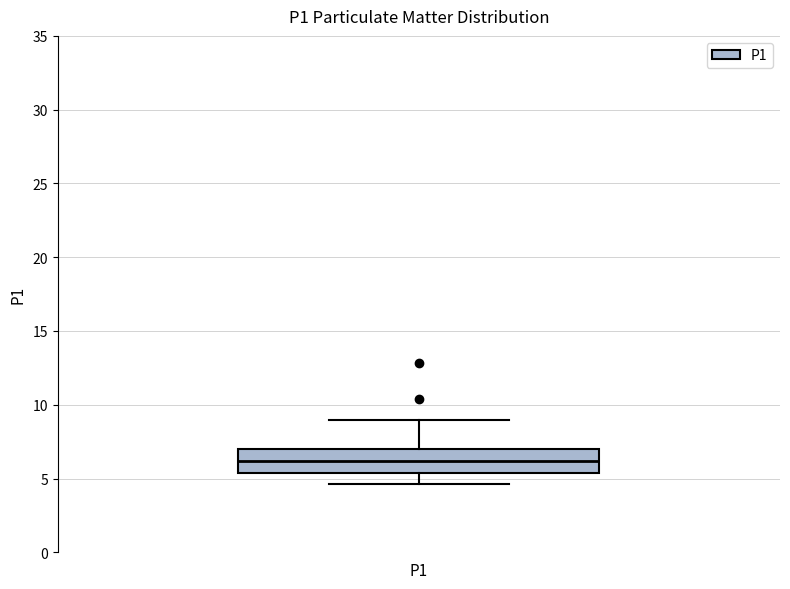

Read this box plot against the y-axis: the position of the median line, the range covered by the box, and the ends of both whiskers. The values are not printed on the chart, so give them approximately, as read against the axis.

median 6.0, box 5.5 to 7.0, whiskers 4.5 to 9.0